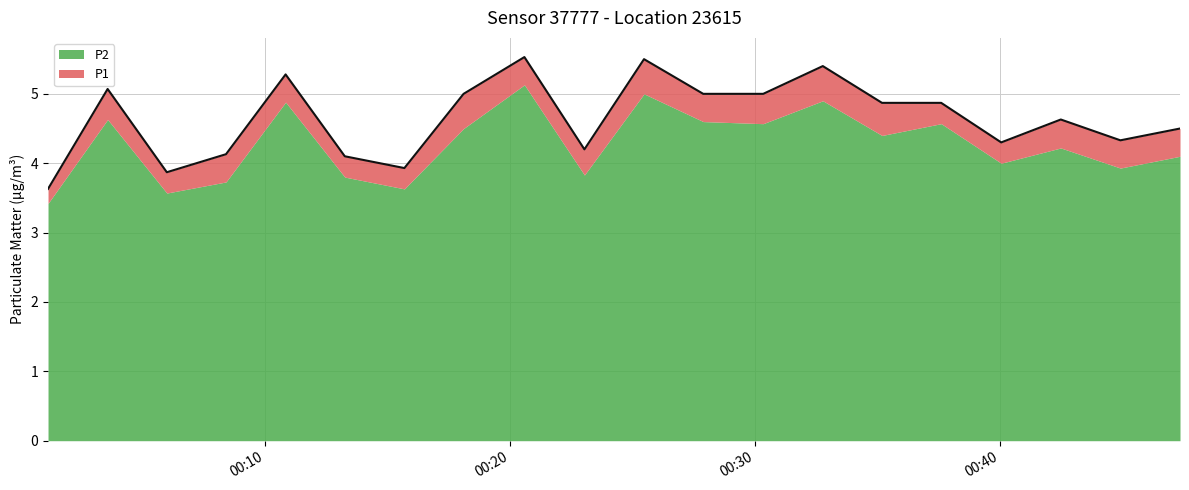

The value at 2023-06-10T00:18:06 is 5.0. True or false?

True